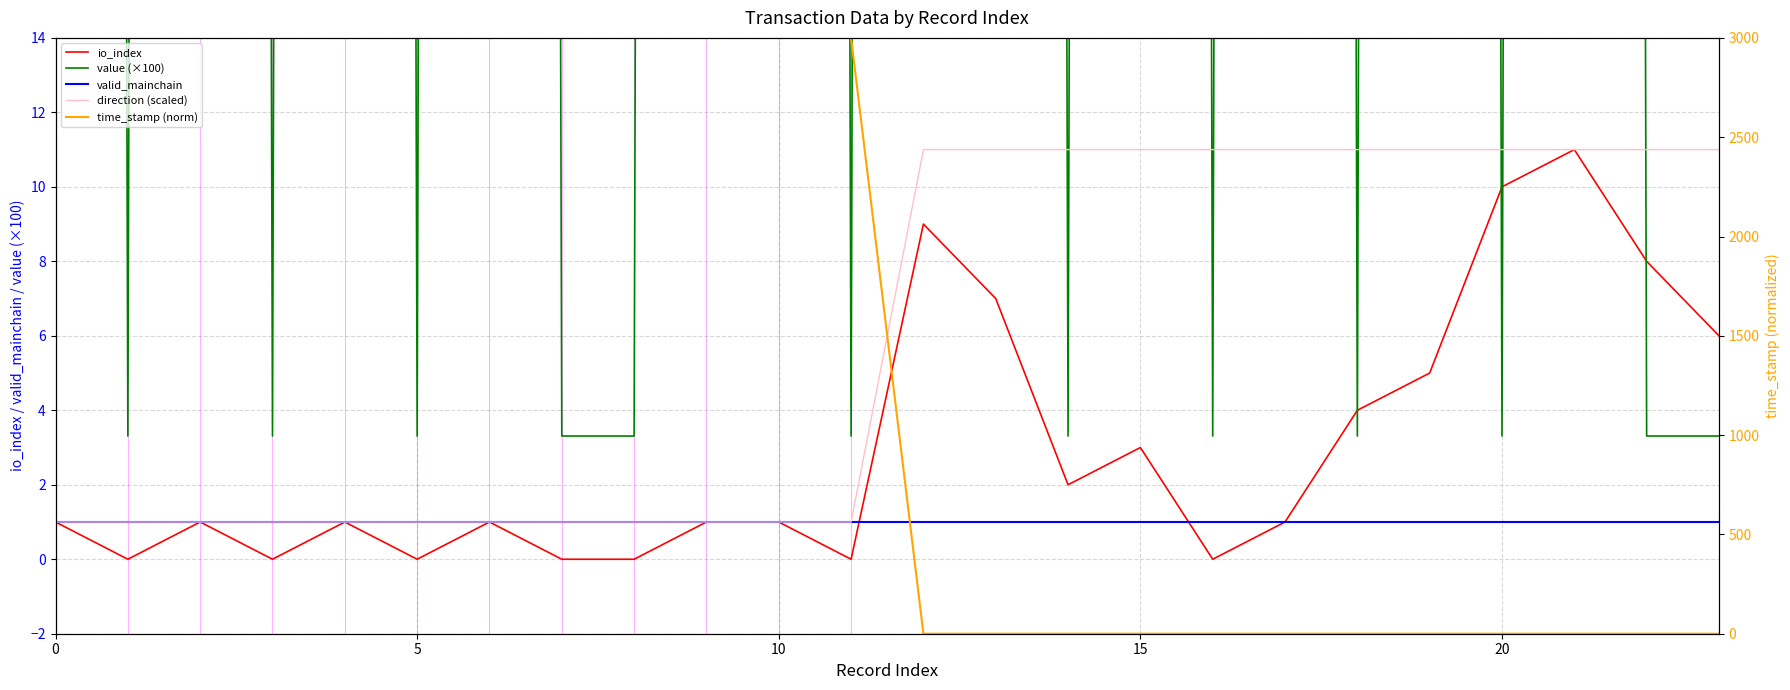

True or false: valid_mainchain has a value of 1.7 at 15.

False